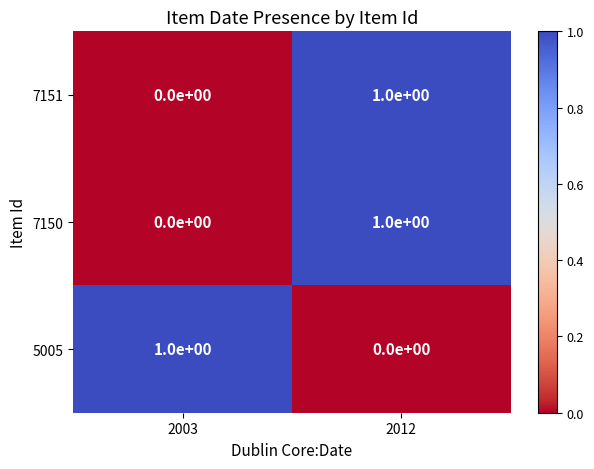

List the labels in order of 7151 value, smallest first.

2003, 2012